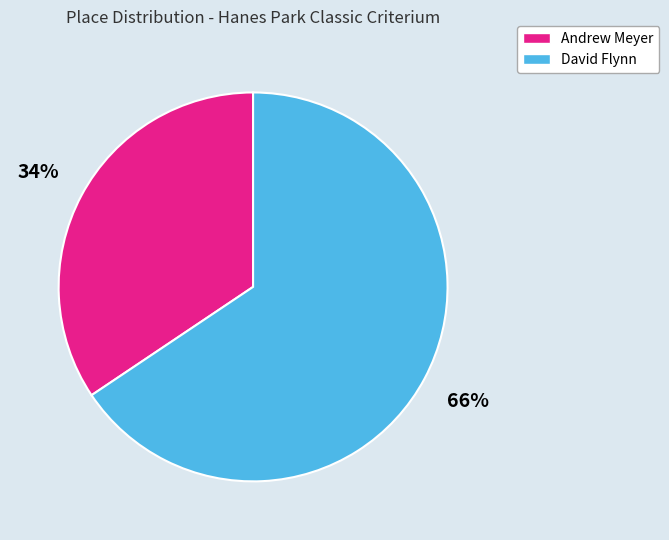

Is there a majority slice in this chart?

Yes